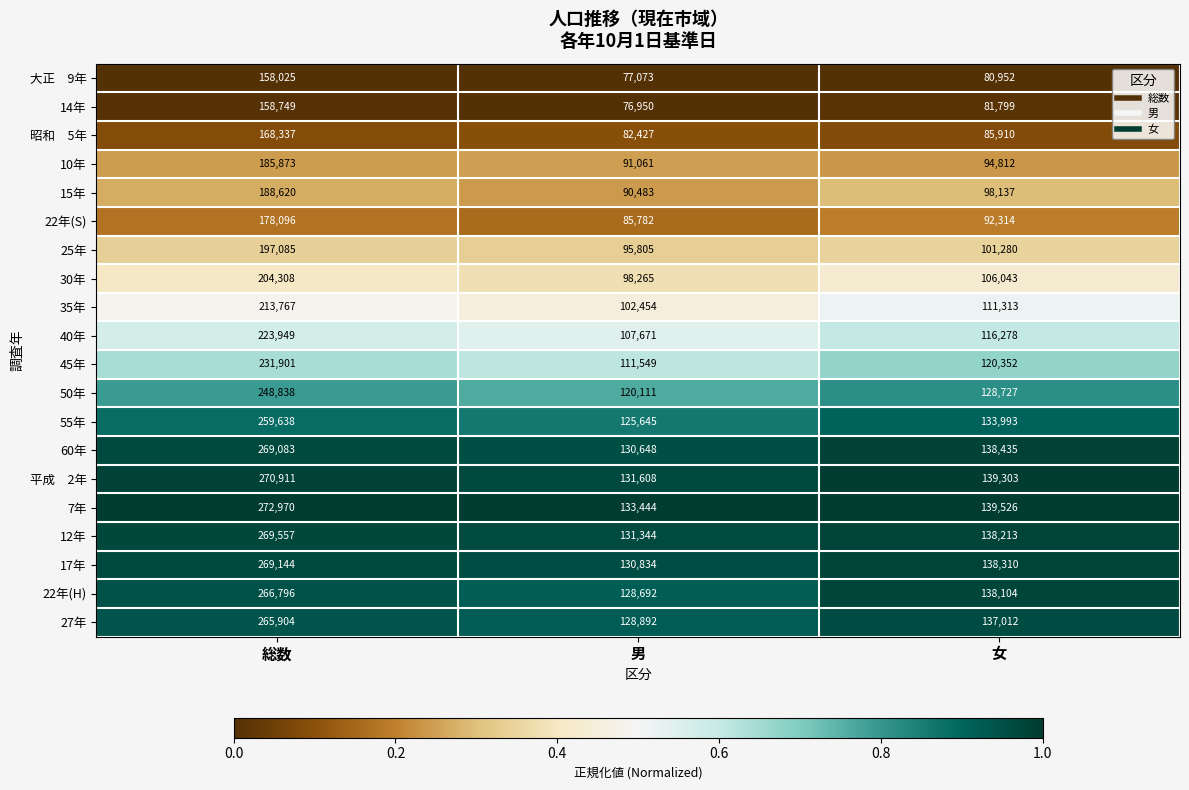

What is the difference between the maximum and minimum values in the 10年 series?

94812